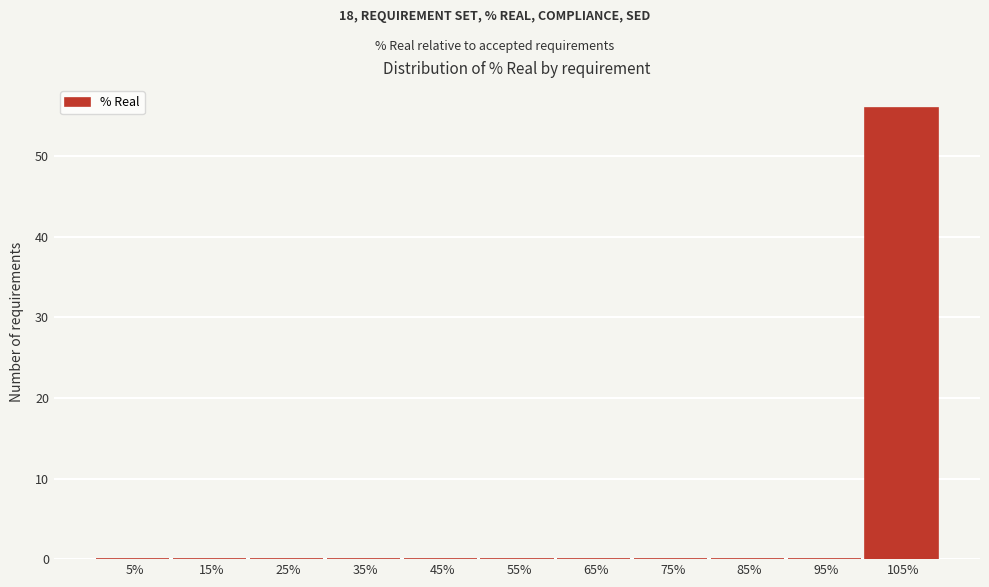

Reading left to right, what are all the values shown in this chart?

5%=0	15%=0	25%=0	35%=0	45%=0	55%=0	65%=0	75%=0	85%=0	95%=0	105%=56